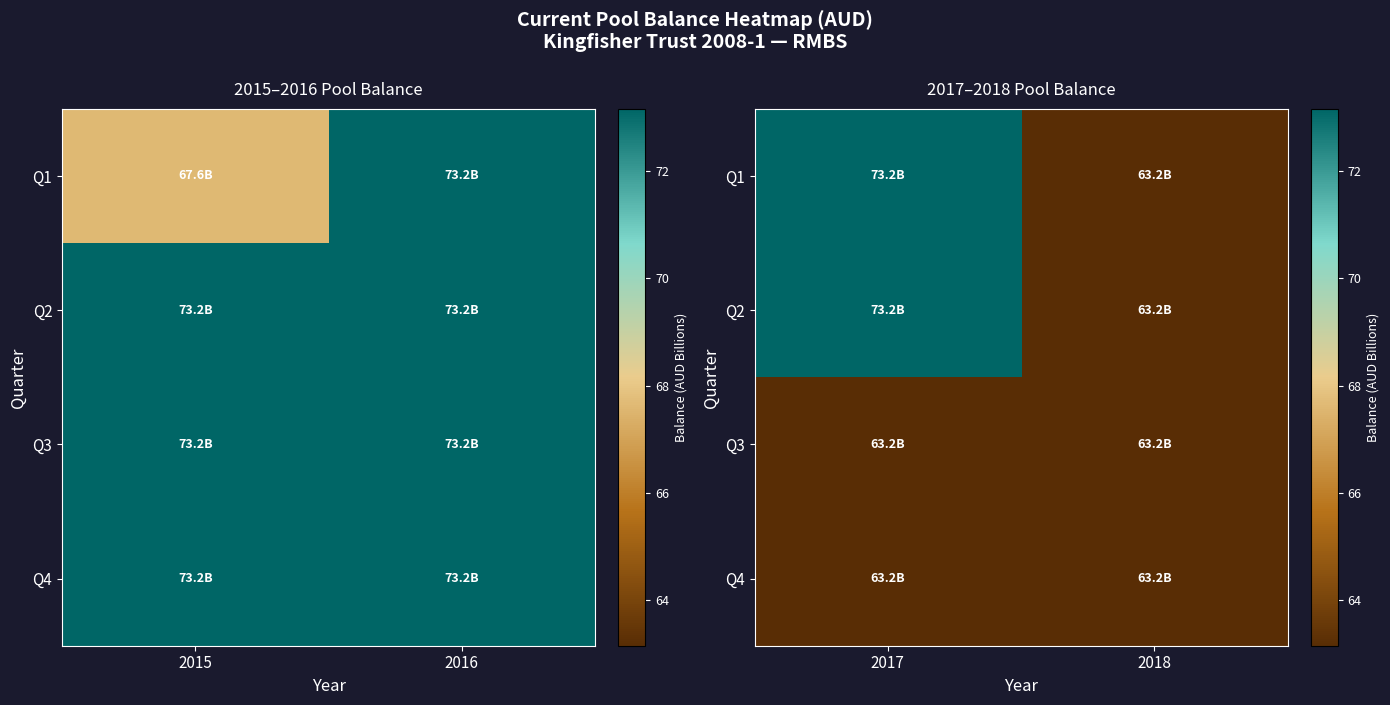

What is the maximum value for Q1?

73.2